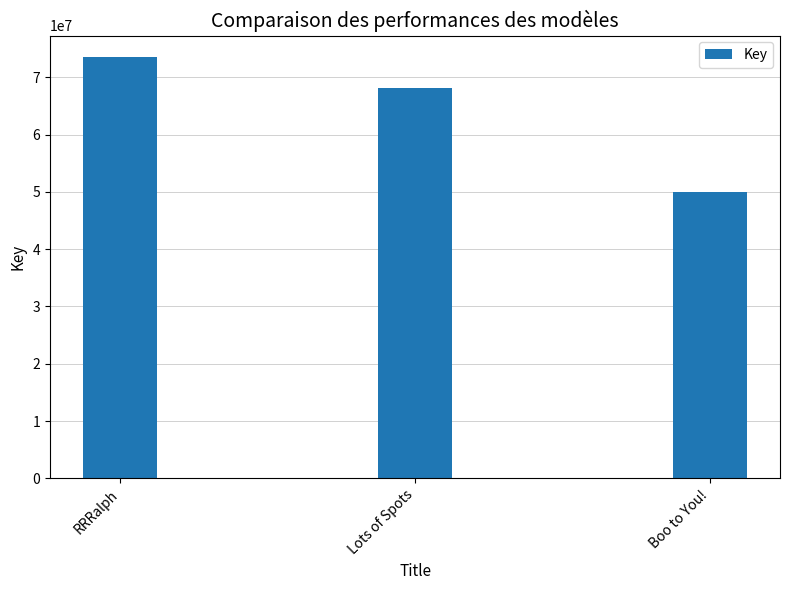

Reading right to left, list all the values displayed in this chart.

49980028	68047968	73606326